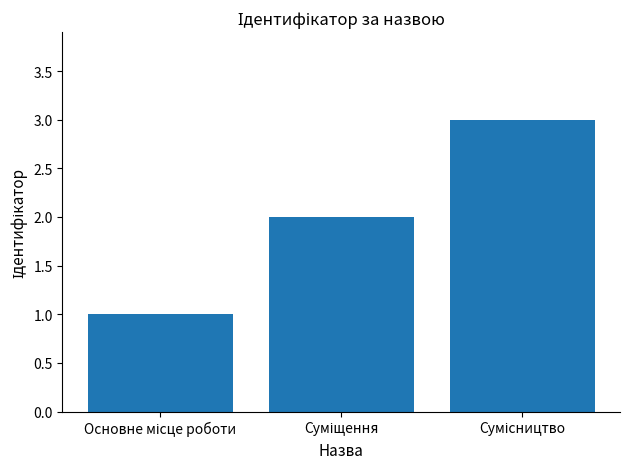

What is the maximum value shown in the chart?

3